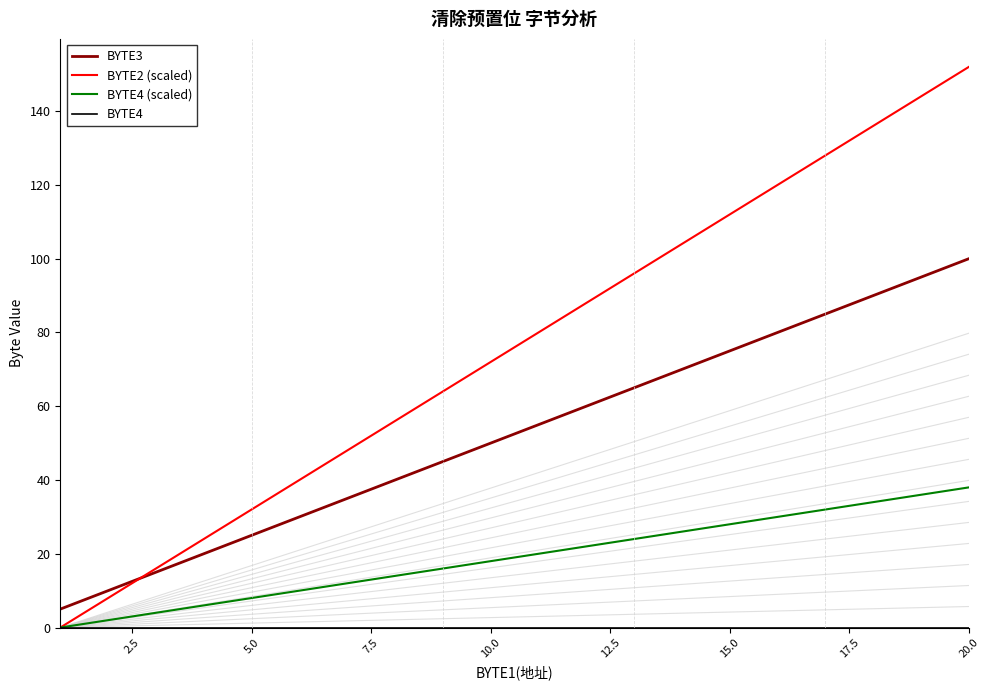

Is the value of BYTE2 (scaled) at 10.0 greater than the value of BYTE4 (scaled) at 12?

Yes